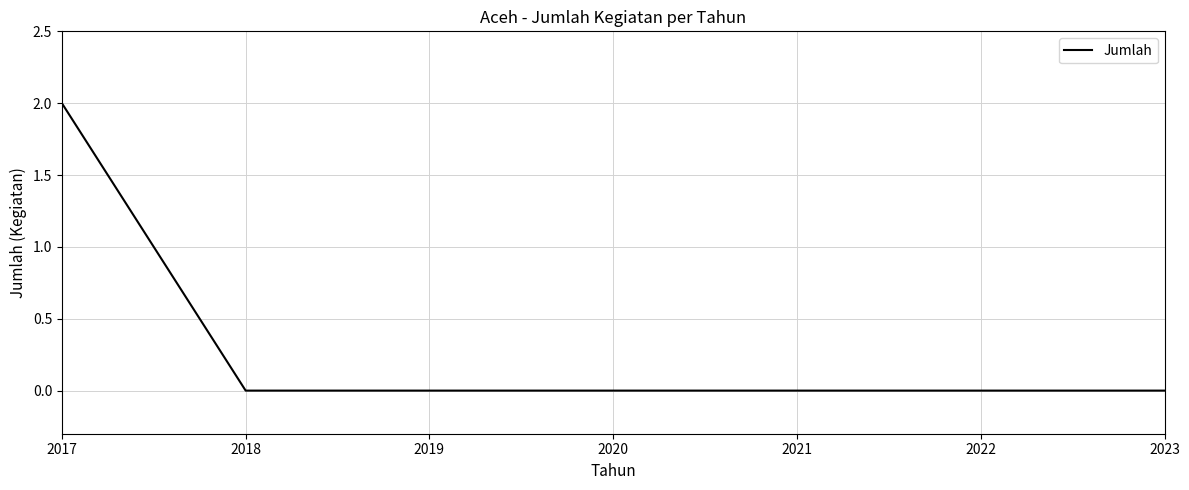

What is the greatest value displayed?

2